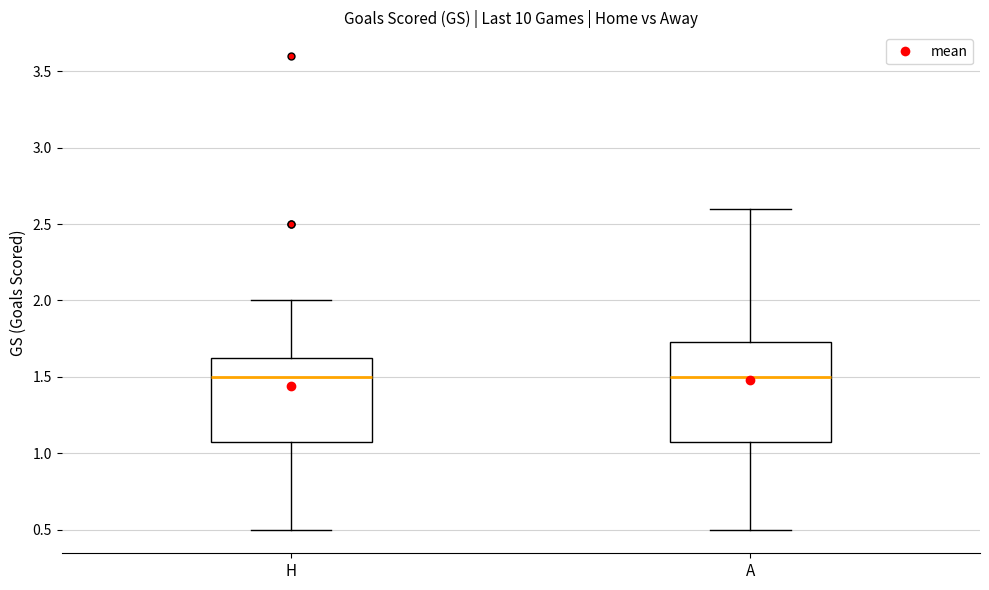

Reading left to right, read every box against the y-axis: the position of its median line, the range the box covers, and the ends of its whiskers. The values are not printed on the chart, so give them approximately, as read against the axis.

H: median 1.50, box 1.10 to 1.65, whiskers 0.50 to 2.00
A: median 1.50, box 1.10 to 1.75, whiskers 0.50 to 2.60